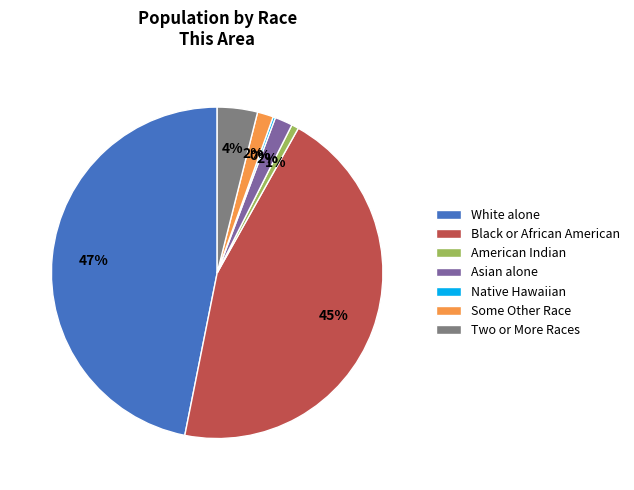

Is the sum of Two or More Races and Asian alone greater than half?

No